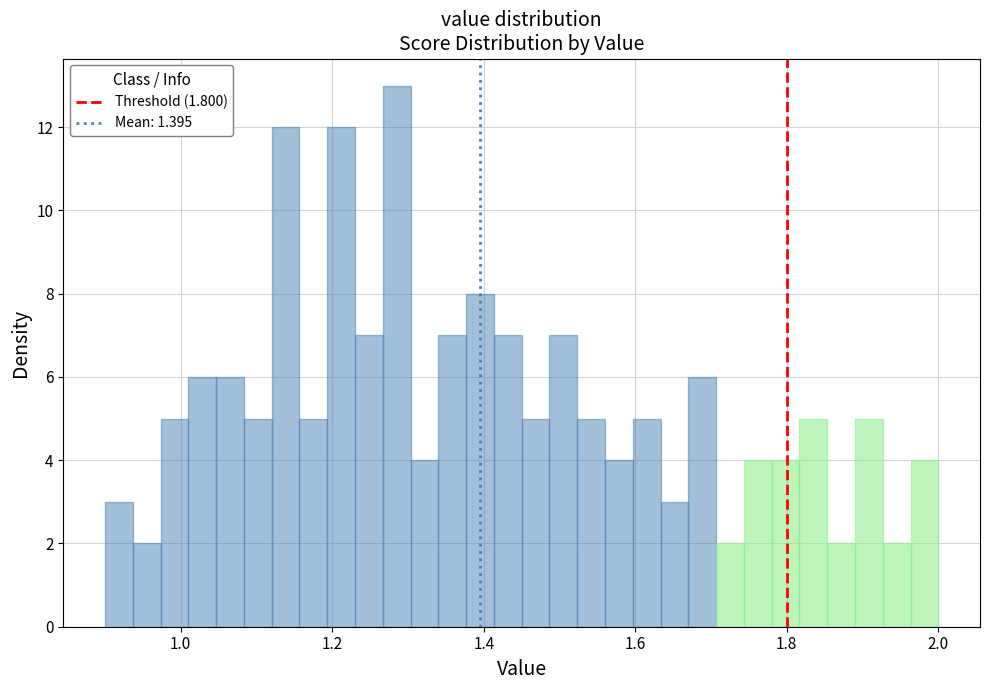

Read against the x-axis, roughly where is the centre of the tallest bar?

1.28